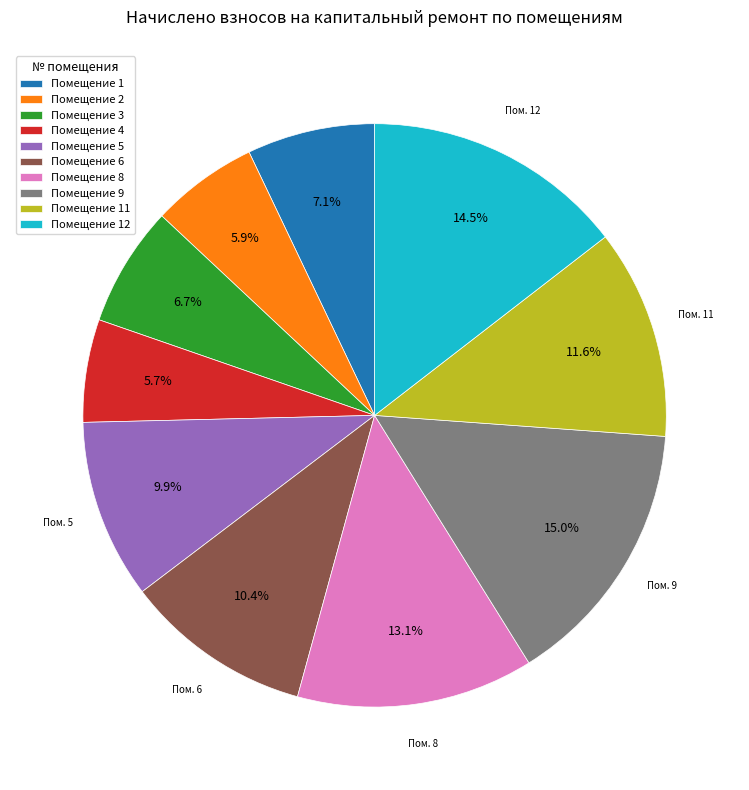

Combined, do Помещение 9 and Помещение 6 account for over 50%?

No